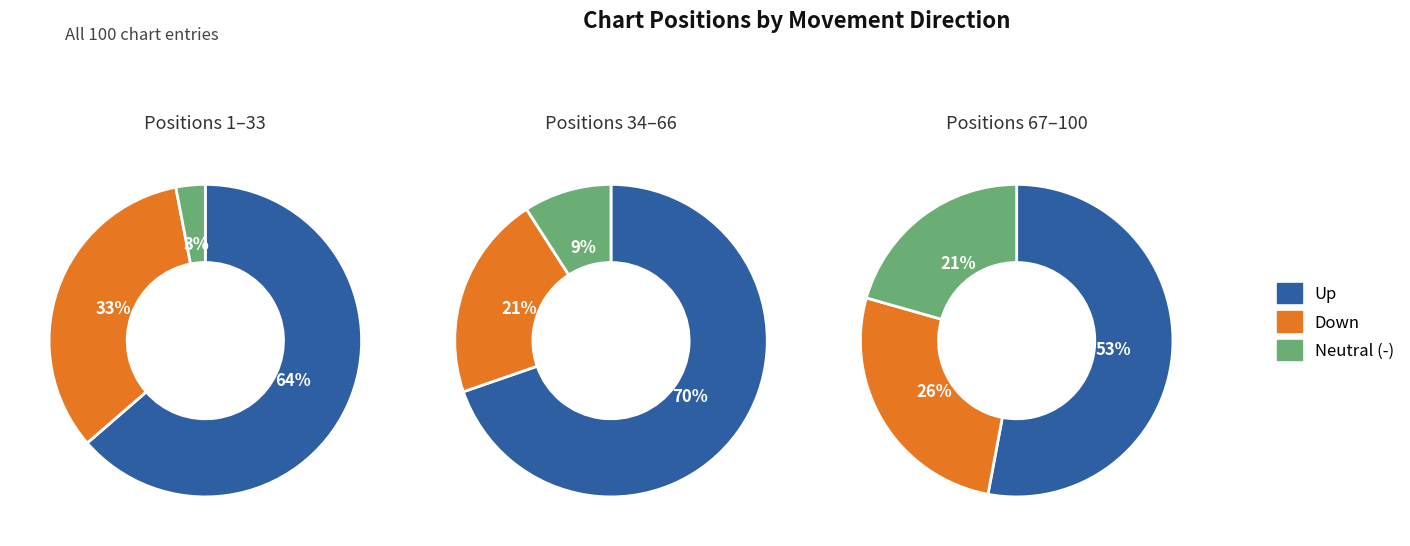

To the nearest percent, what is the difference between the largest and smallest slice percentages?

51%